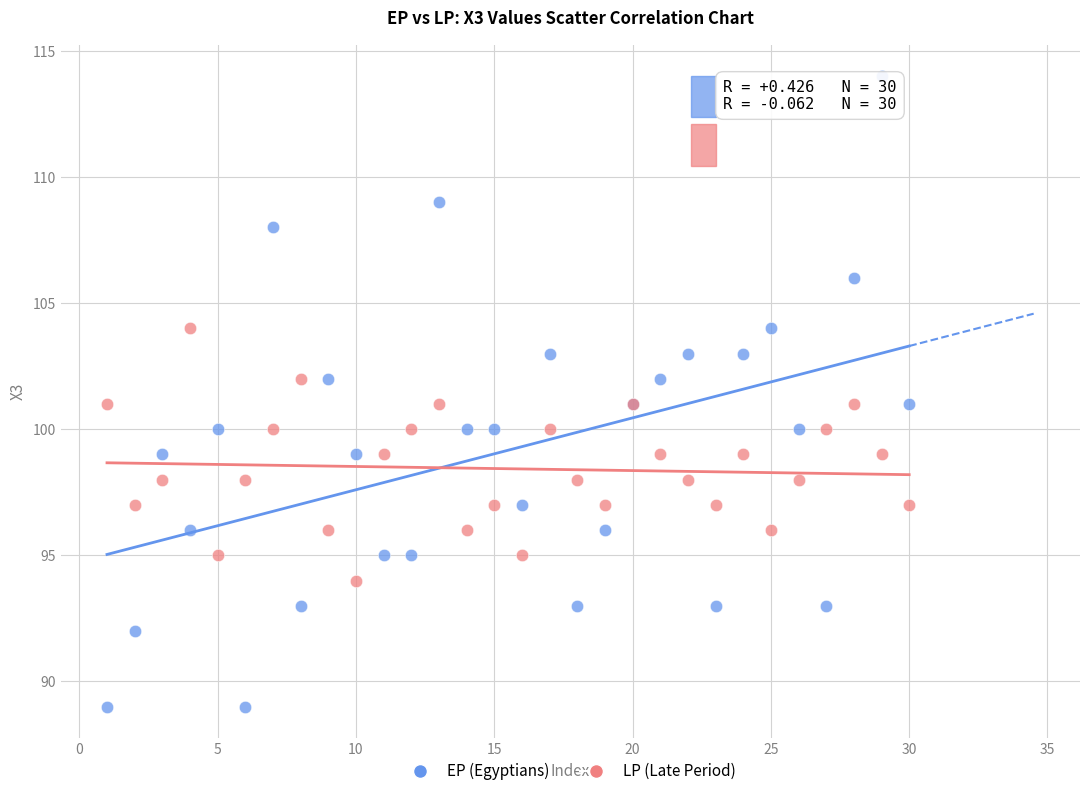

Which series has the widest spread of Y values?

EP (Egyptians)